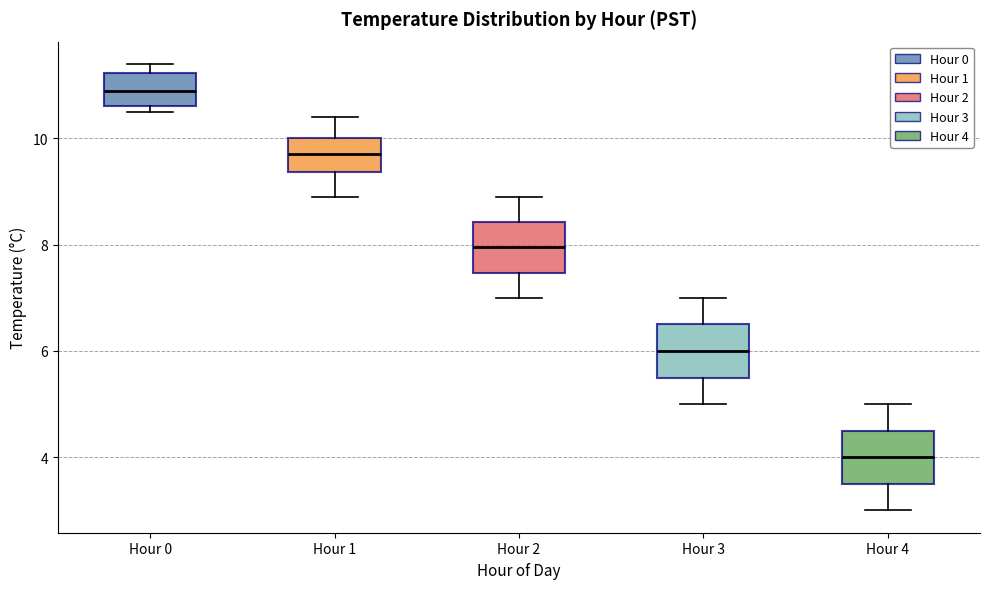

Which box's median line is the highest?

Hour 0